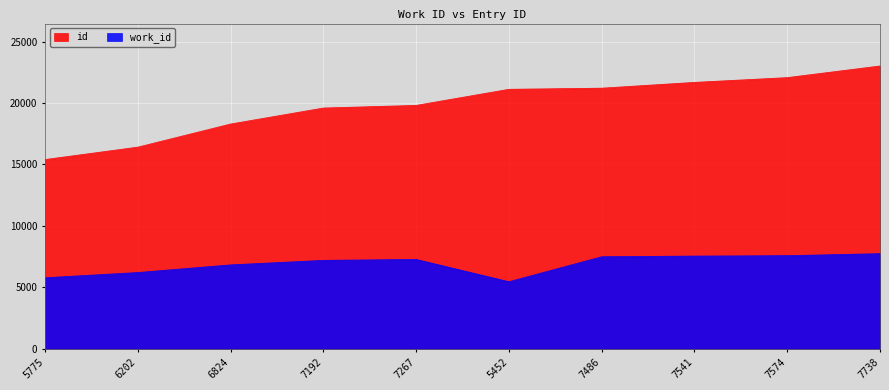

How many data points in work_id are above 7267?

4